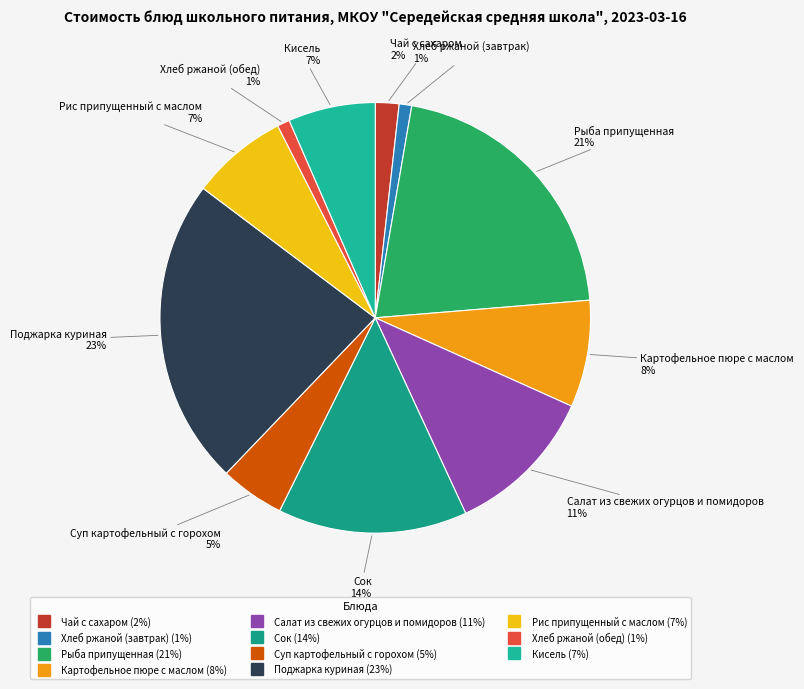

How many slices are in this pie chart?

11